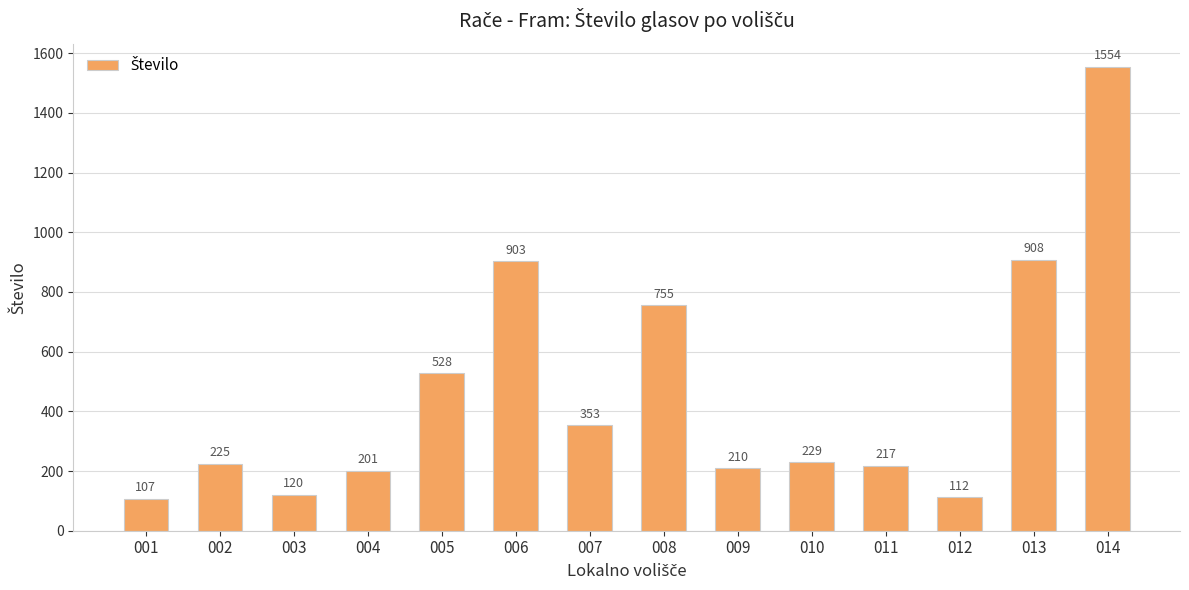

List the labels in order of value, largest first.

014, 013, 006, 008, 005, 007, 010, 002, 011, 009, 004, 003, 012, 001